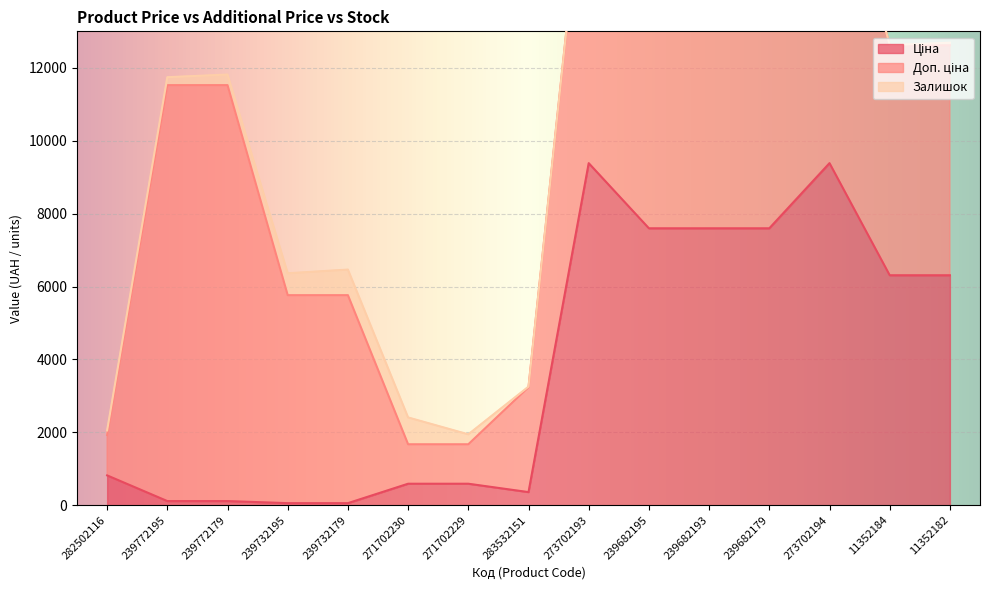

The Залишок series shows 76.6 at 271702229. True or false?

False